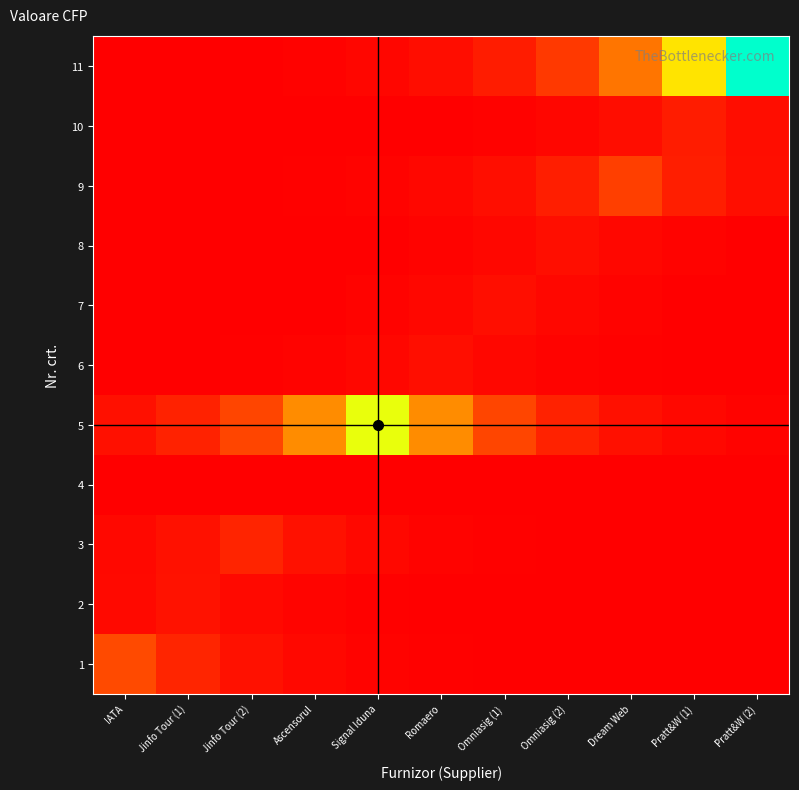

Which has a higher value, Jinfo Tour (1) or Omniasig (1)?

Jinfo Tour (1)